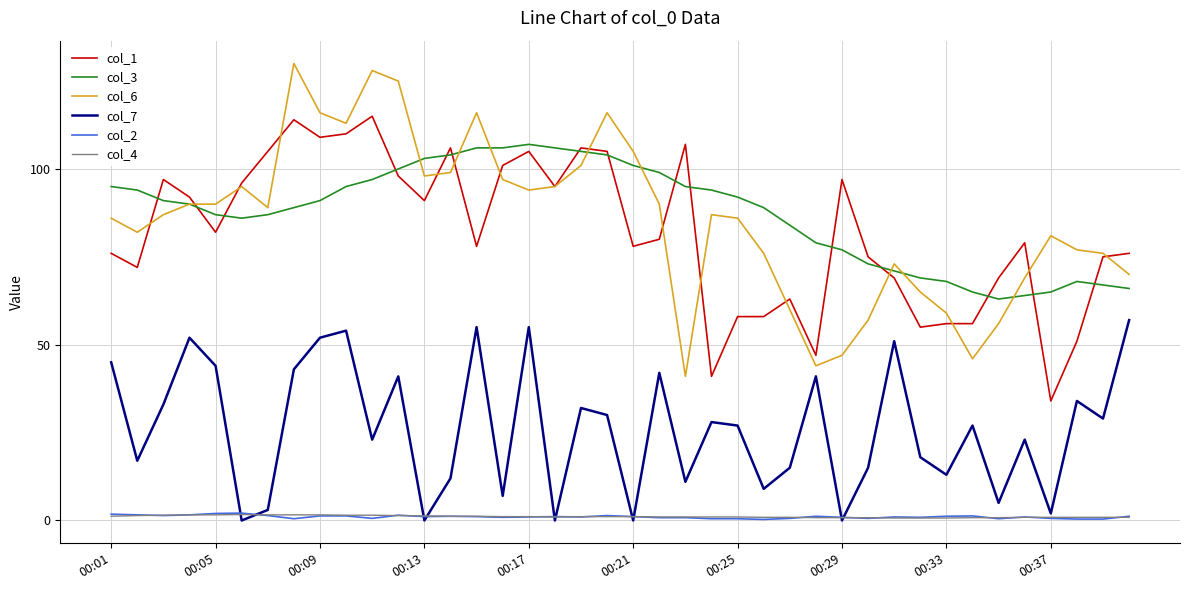

What are all the series names shown in the legend?

col_1, col_3, col_6, col_7, col_2, col_4